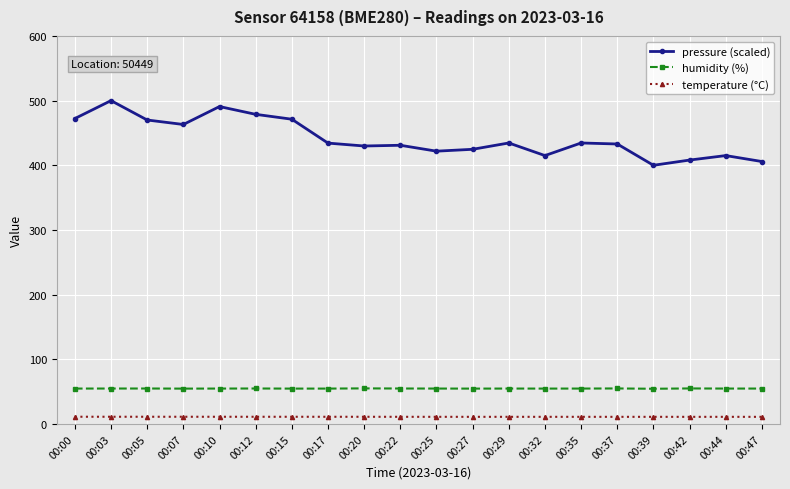

The humidity (%) series shows 85.9 at 00:10. True or false?

False